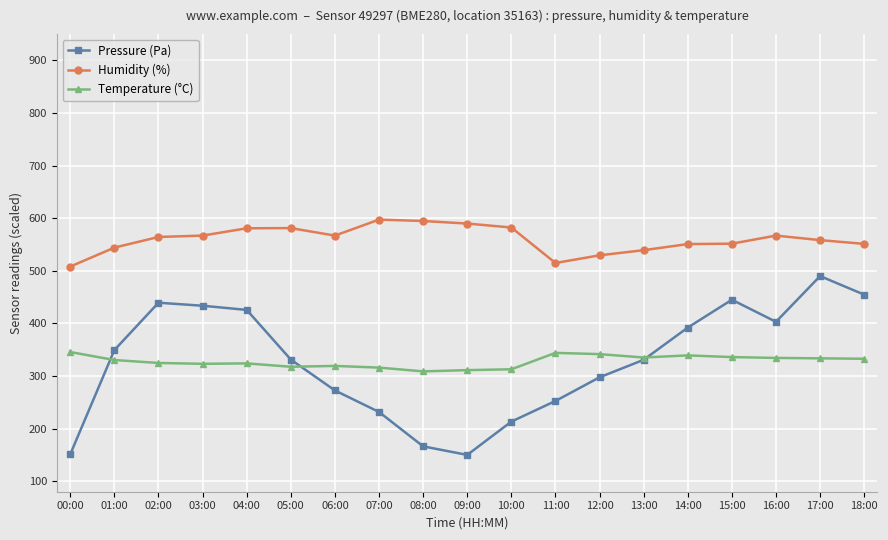

What is the minimum value shown in the chart?

150.0